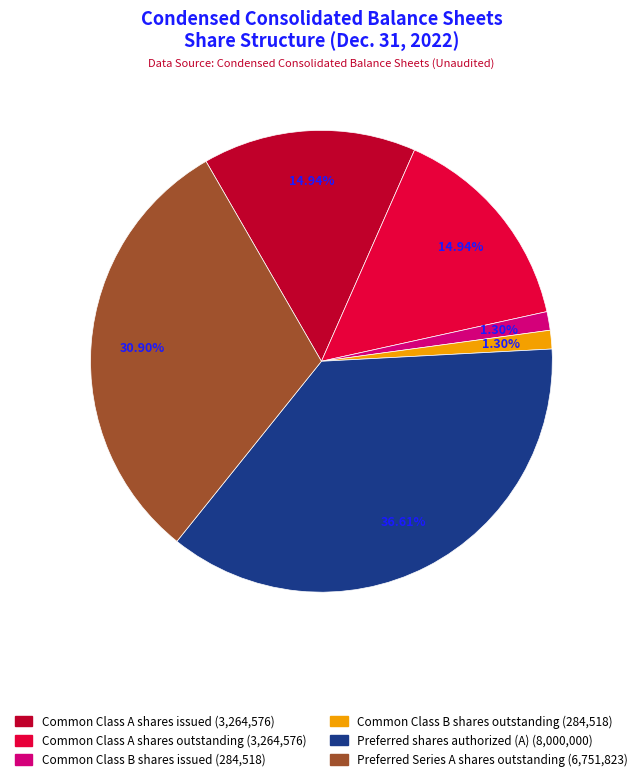

To the nearest percent, what percentage of the pie is Common Class B shares outstanding?

1%